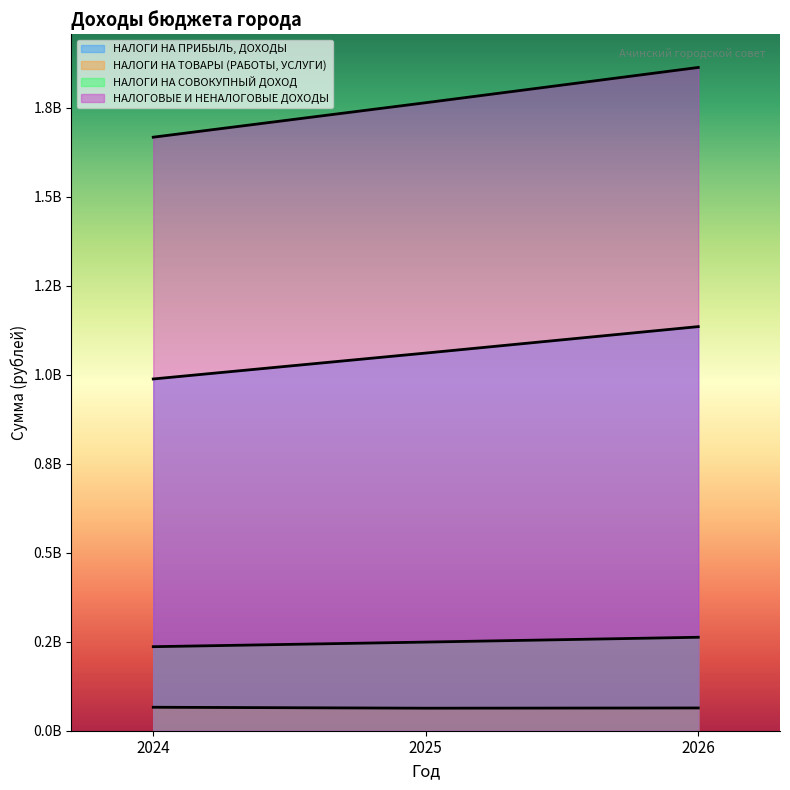

The НАЛОГОВЫЕ И НЕНАЛОГОВЫЕ ДОХОДЫ series shows 1862781743 at 2026. True or false?

True